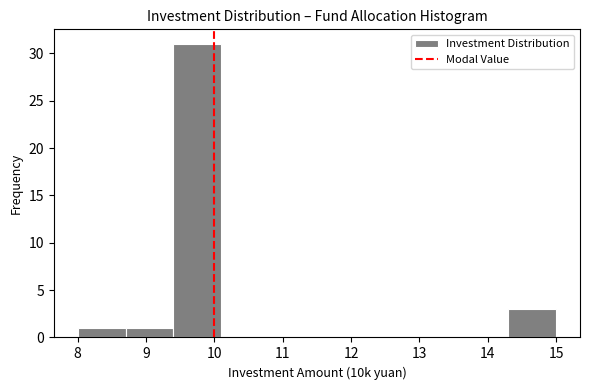

What is the height of the bar covering 8.7 to 9.4 on the x-axis? The values are not printed on the chart, so give them approximately, as read against the axis.

1